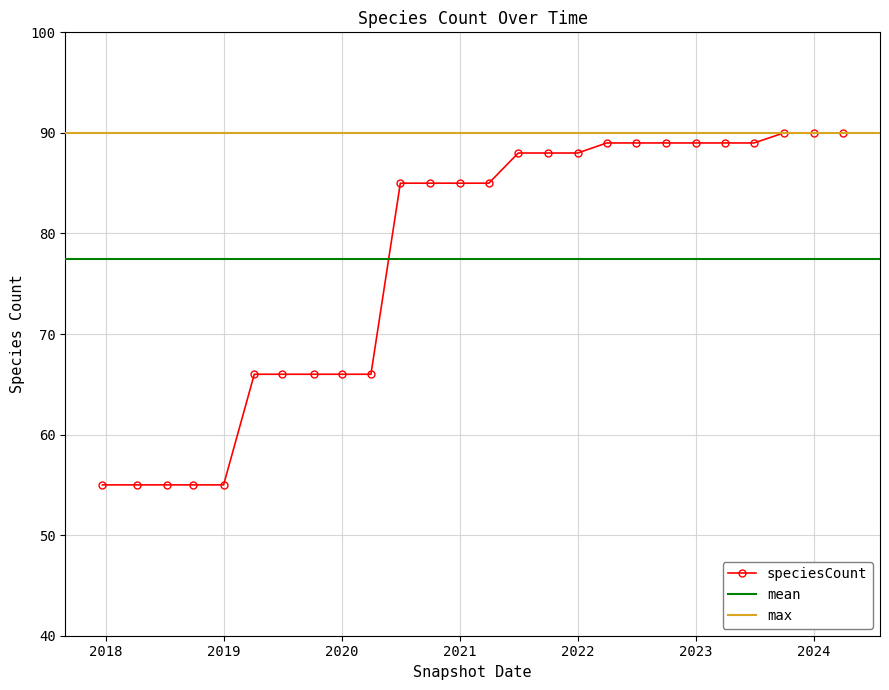

Which label corresponds to the largest value in the chart?

2023-10-01